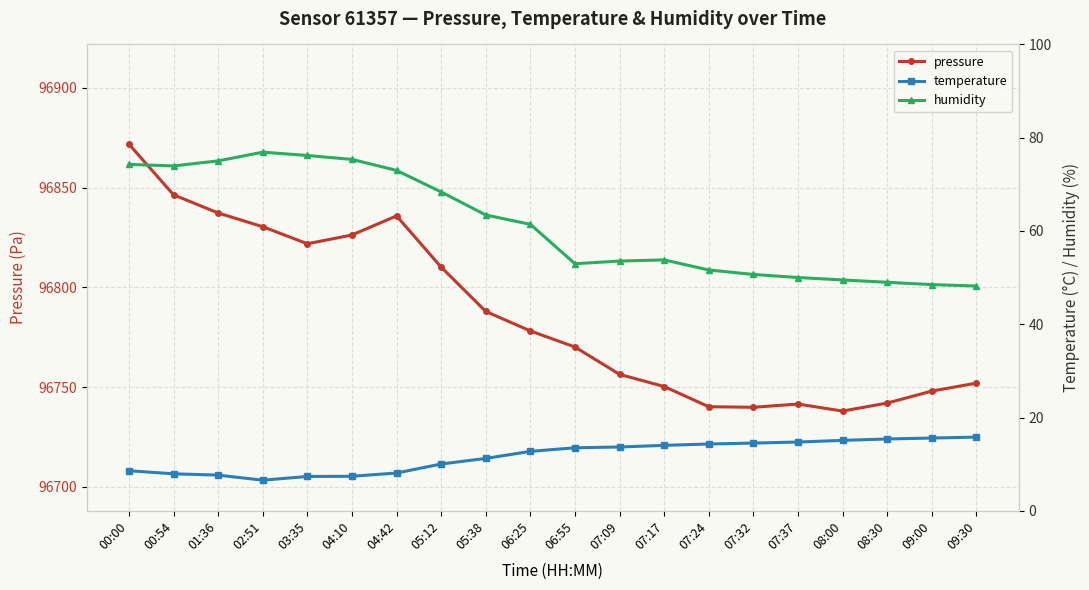

Rank the categories by temperature value from highest to lowest.

09:30, 09:00, 08:30, 08:00, 07:37, 07:32, 07:24, 07:17, 07:09, 06:55, 06:25, 05:38, 05:12, 00:00, 04:42, 00:54, 01:36, 04:10, 03:35, 02:51